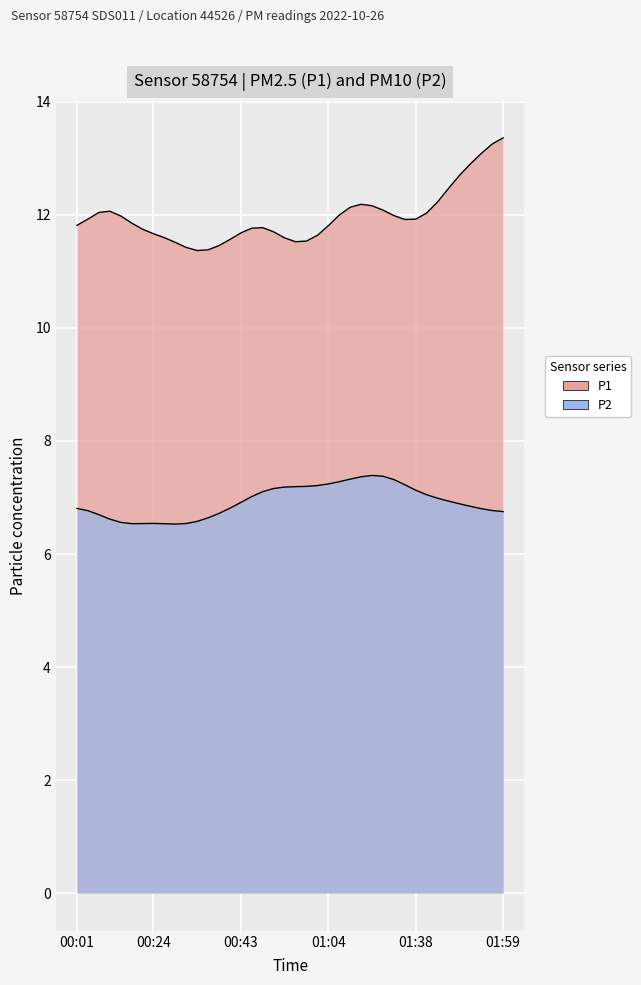

Between 2022-10-26T00:51:35 and 2022-10-26T00:03:44, which is larger?

2022-10-26T00:03:44